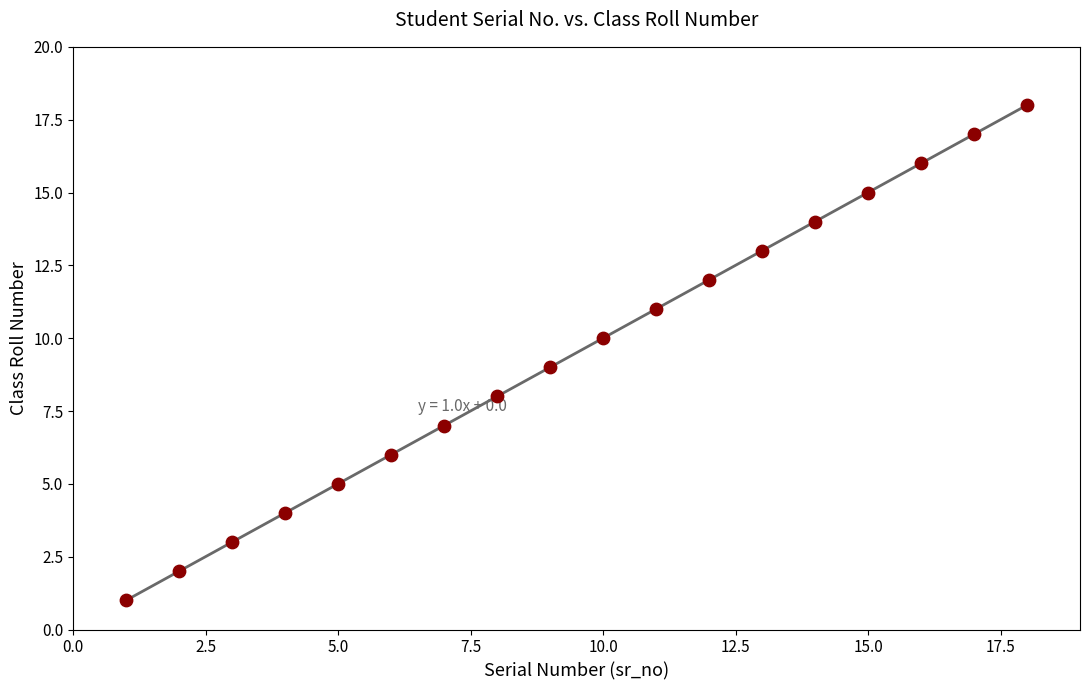

What is the range of X values (max minus min)?

17